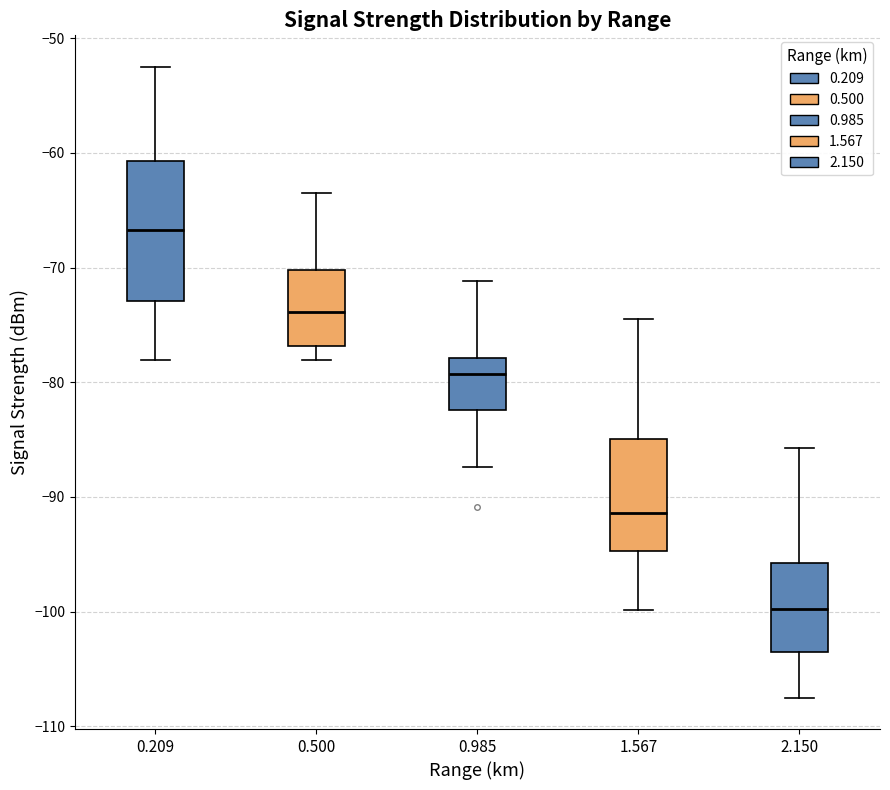

Which box is the tallest, from its lower edge to its upper edge?

0.209